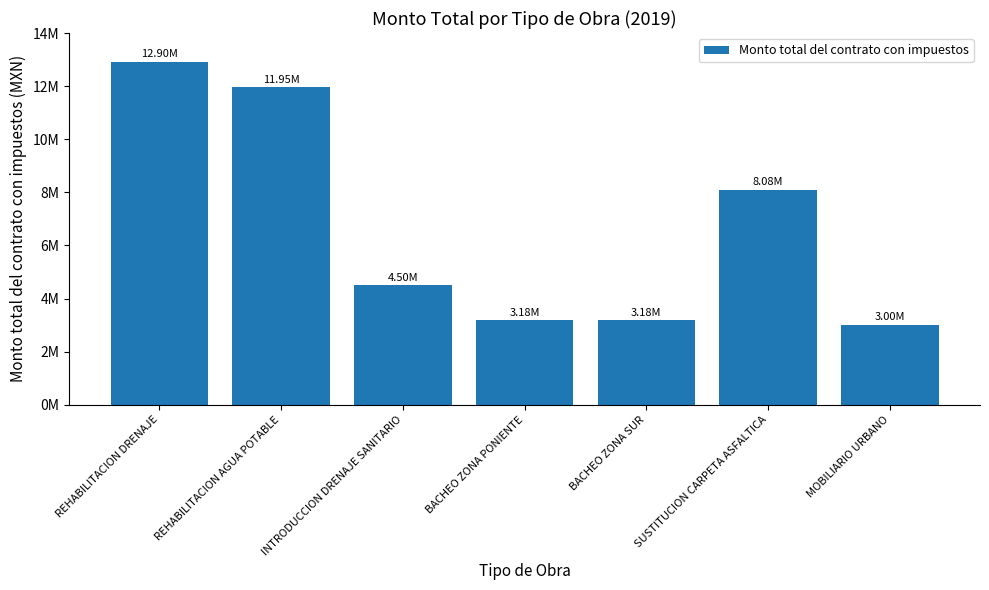

The chart shows a value of 5956543.3 at INTRODUCCION DRENAJE SANITARIO. True or false?

False